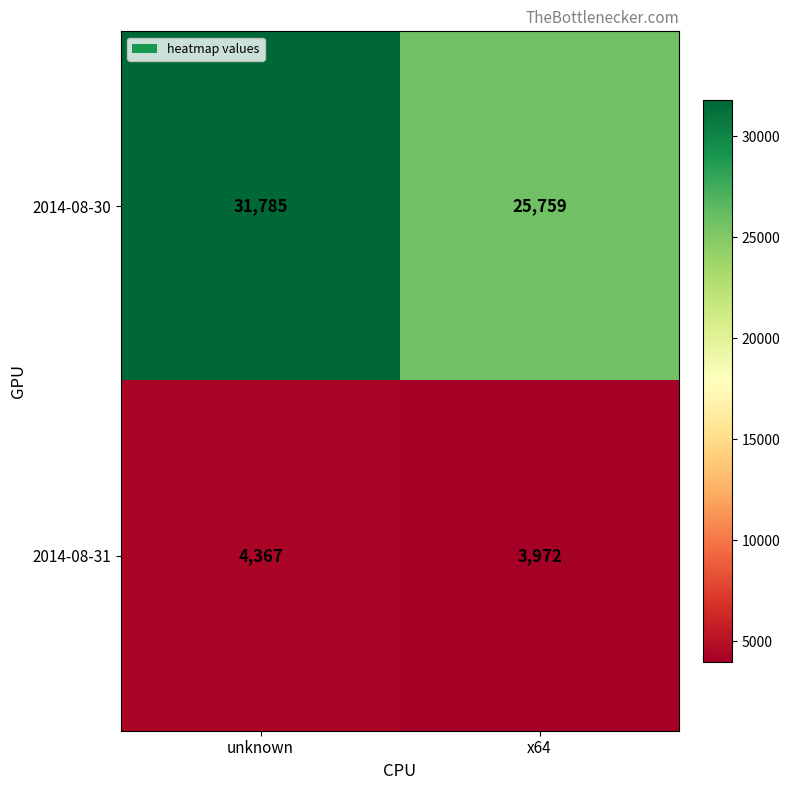

What is the sum of all 2014-08-31 values?

8339